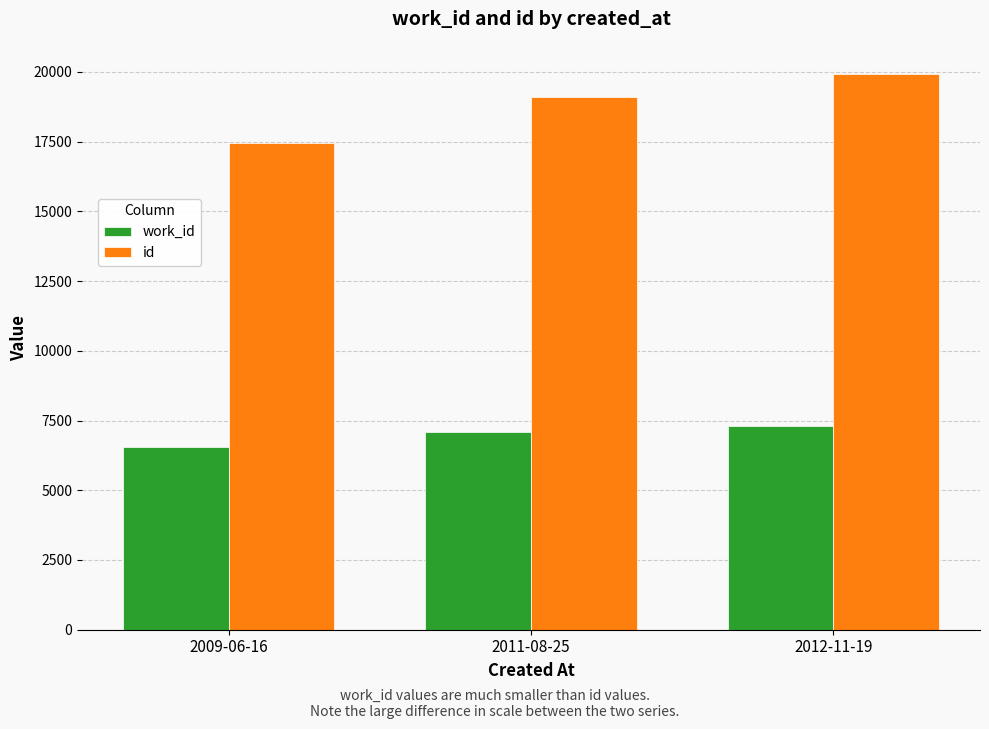

Rank the series by their average value, from lowest to highest.

work_id, id